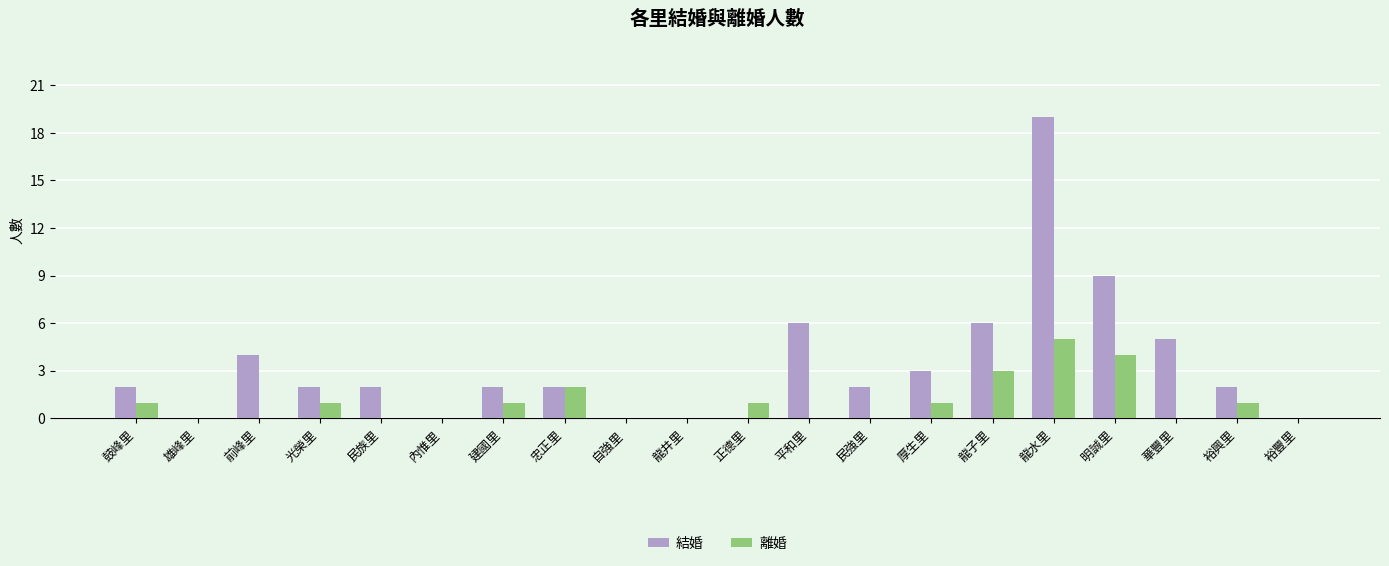

What is the maximum value for 離婚?

5